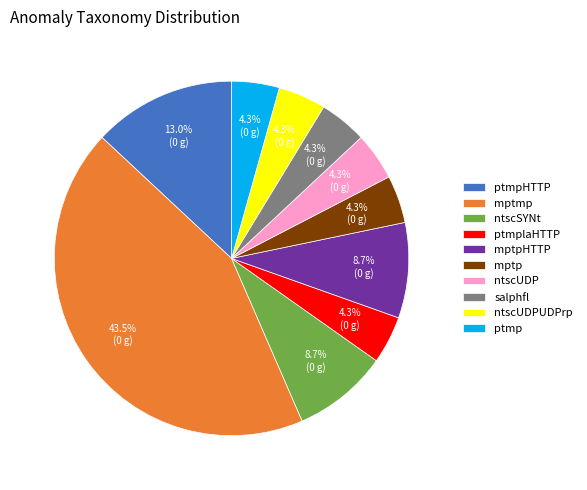

What is the ratio of the value at mptp to the value at ntscUDP?

1.0